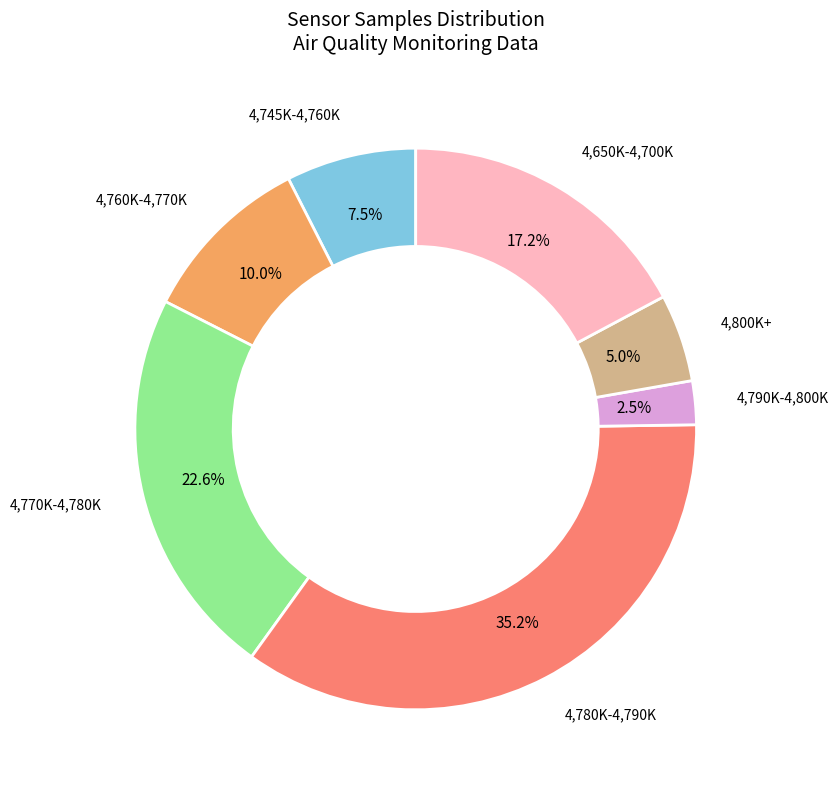

Count the number of slices in the pie.

7